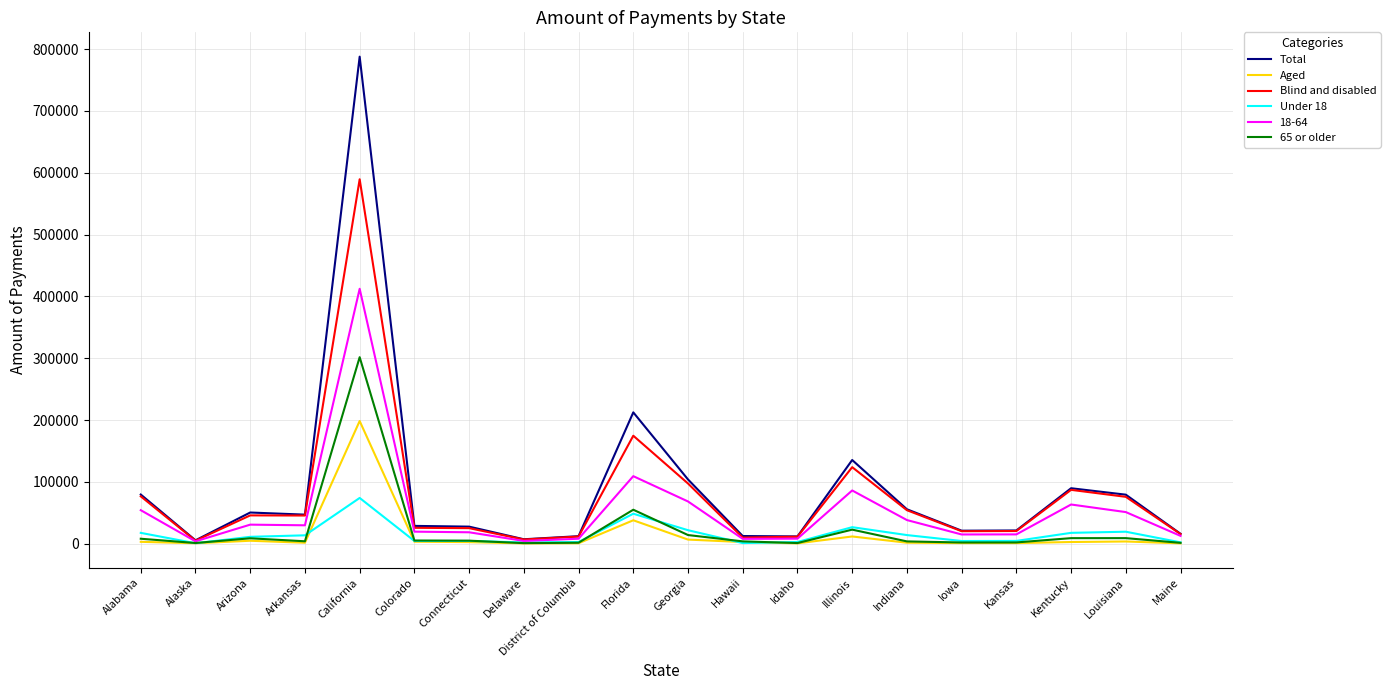

Is it true that Blind and disabled equals 9745 at Hawaii?

True